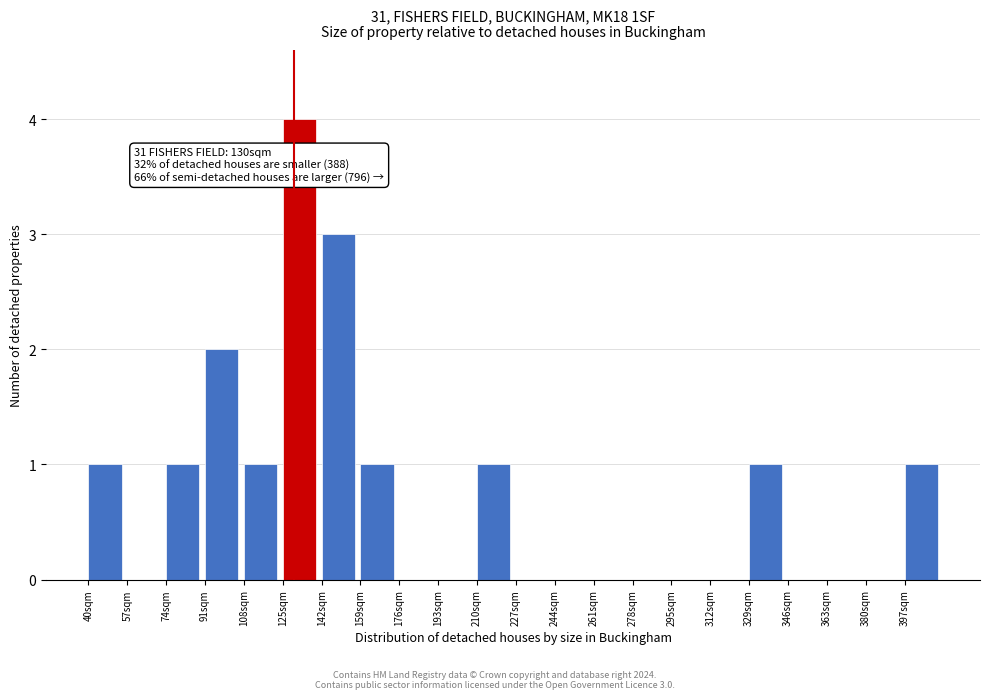

Over which range of the x-axis is the bar tallest?

125 to 142